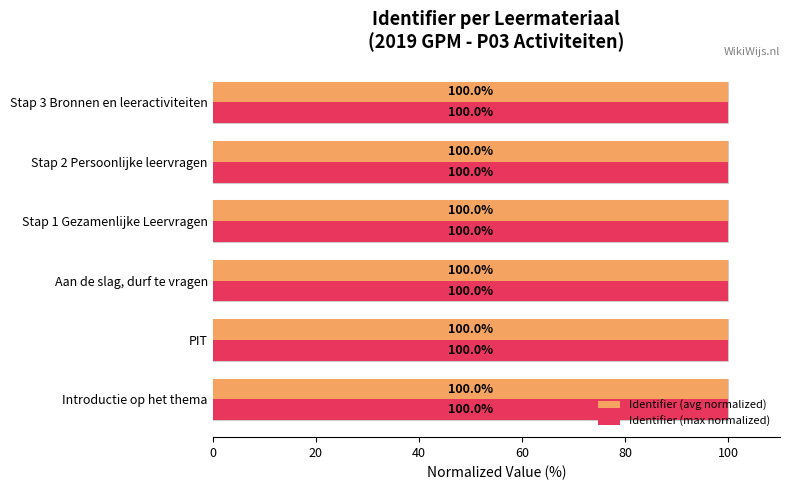

Which series changed the most between 40 and 60?

Identifier (avg normalized)